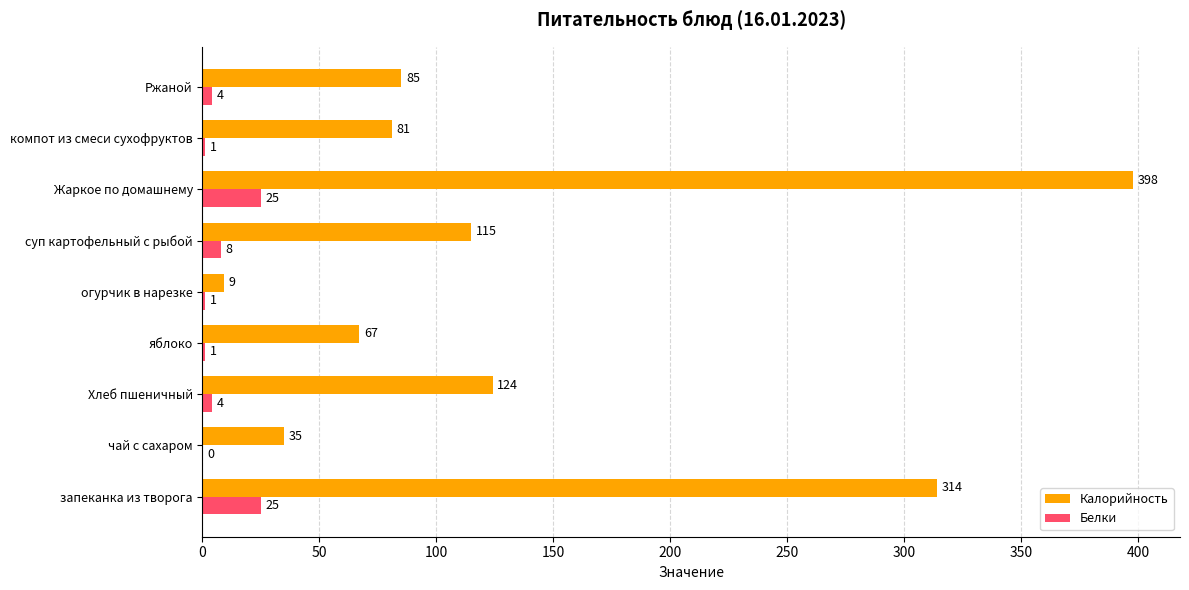

What is the maximum value shown in the chart?

398